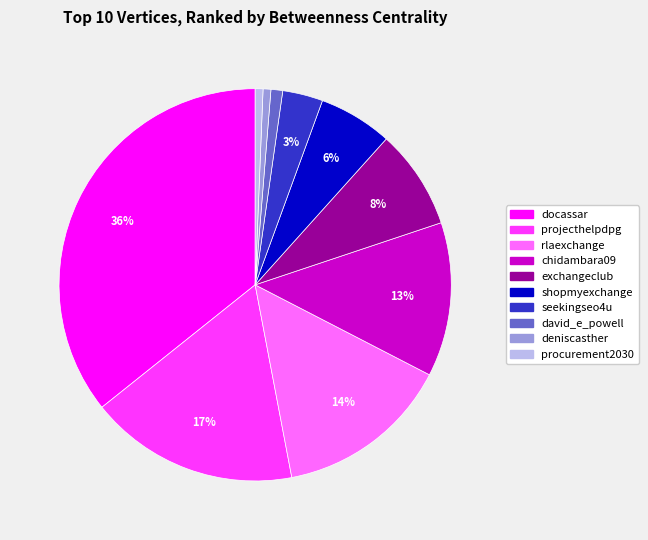

Is there a majority slice in this chart?

No